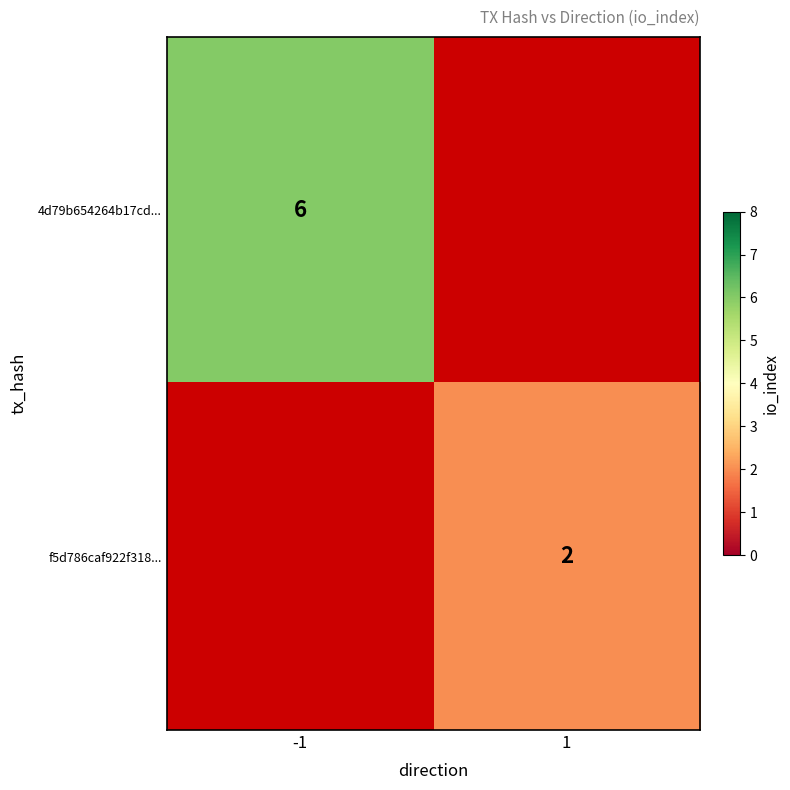

The value of f5d786caf922f318... at 1 is 1. True or false?

False